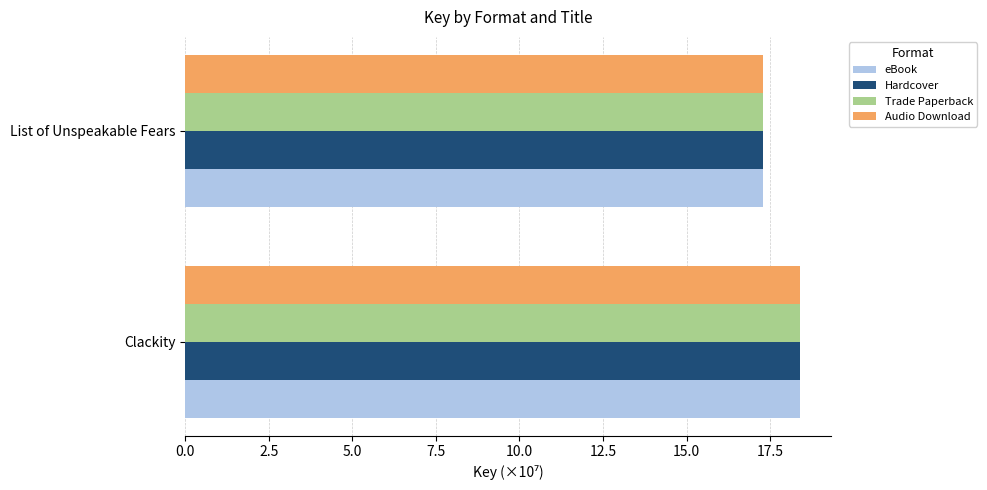

List the labels in order of Trade Paperback value, smallest first.

List of Unspeakable Fears, Clackity